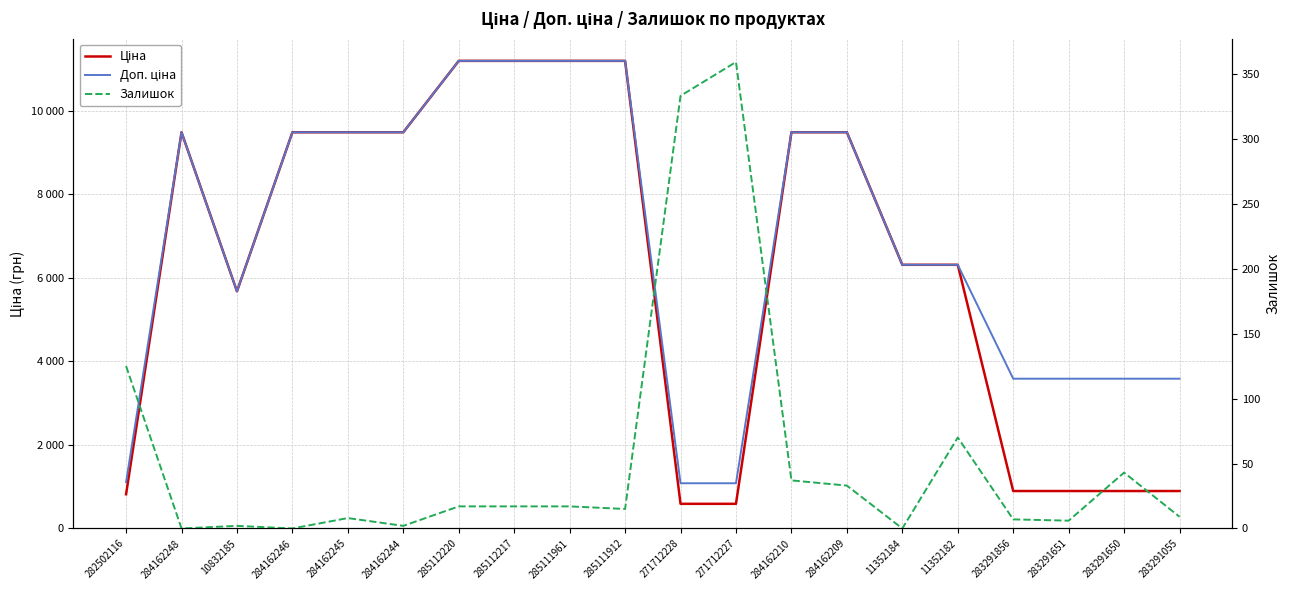

List the series in order of their peak value, lowest first.

Залишок, Ціна, Доп. ціна